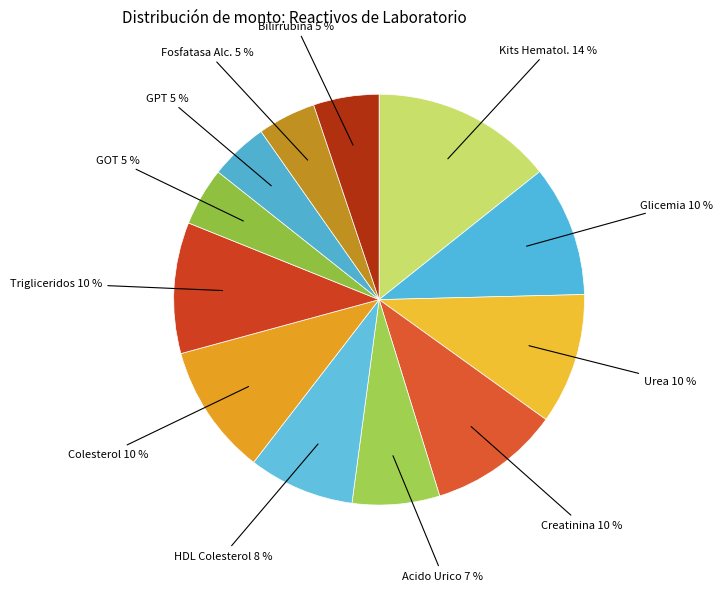

How many slices are in this pie chart?

12